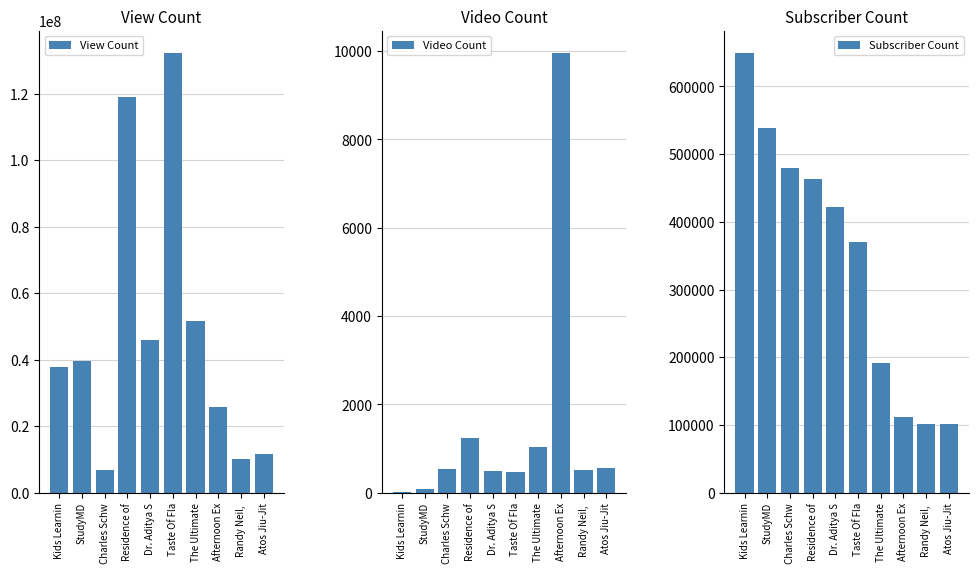

Rank the categories by Video Count value from highest to lowest.

Afternoon Ex, Residence of, The Ultimate, Atos Jiu-Jit, Charles Schw, Randy Neil, , Dr. Aditya S, Taste Of Fla, StudyMD, Kids Learnin